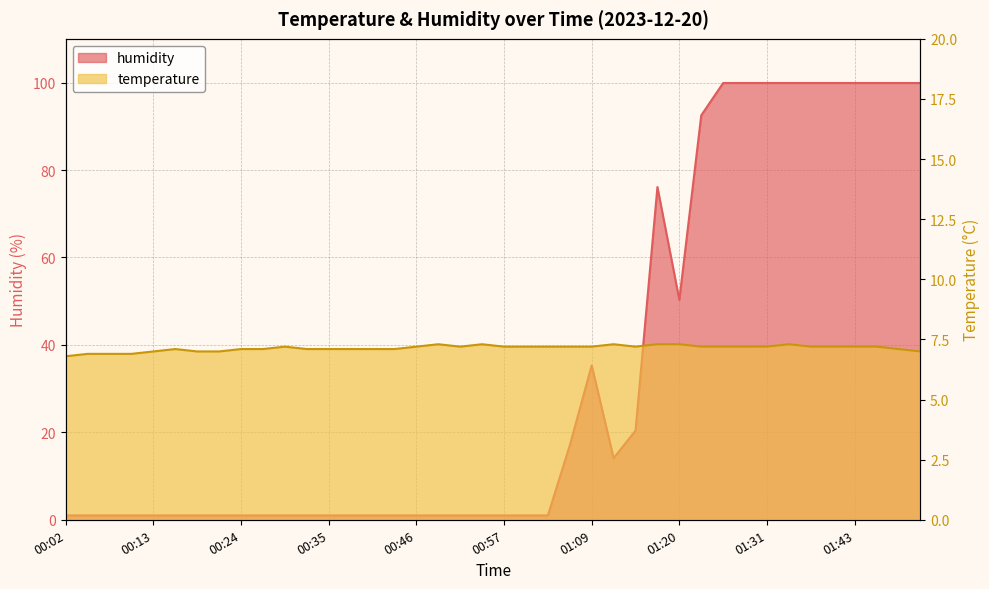

What is the minimum value for humidity?

1.0